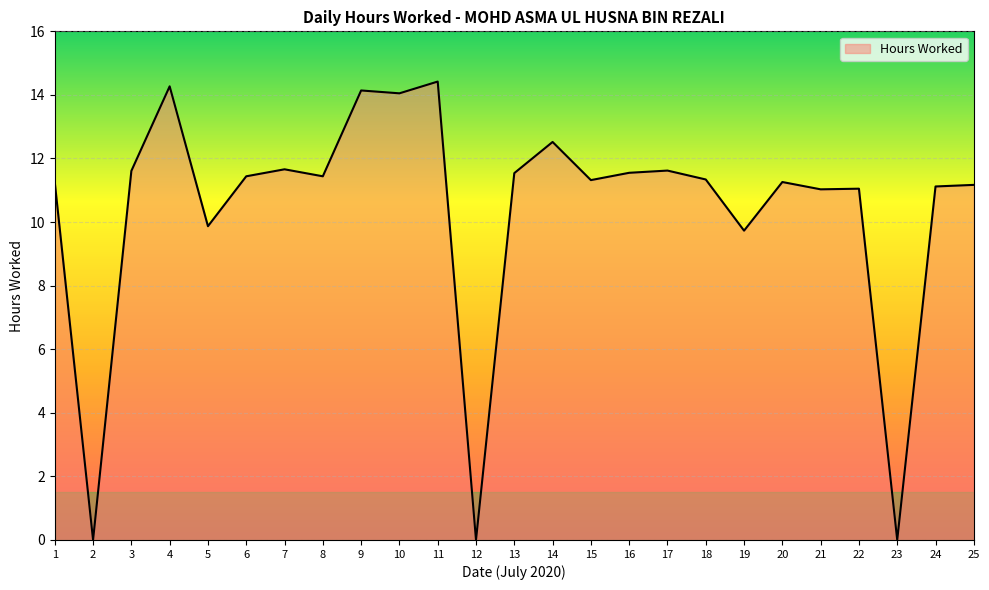

What is the difference between the maximum and minimum values?

14.4